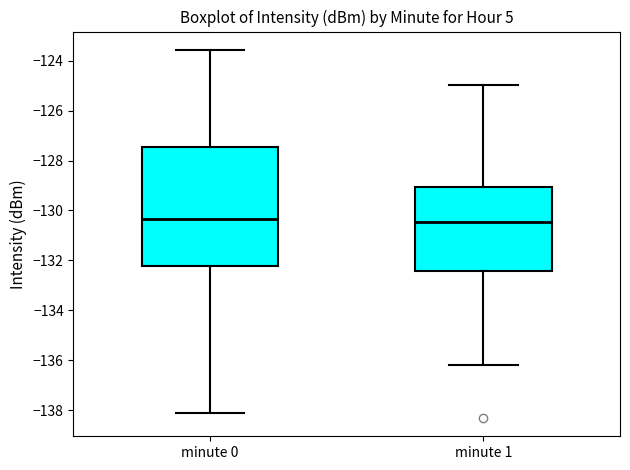

Comparing the boxes themselves (not the whiskers), which one is the tallest?

minute 0